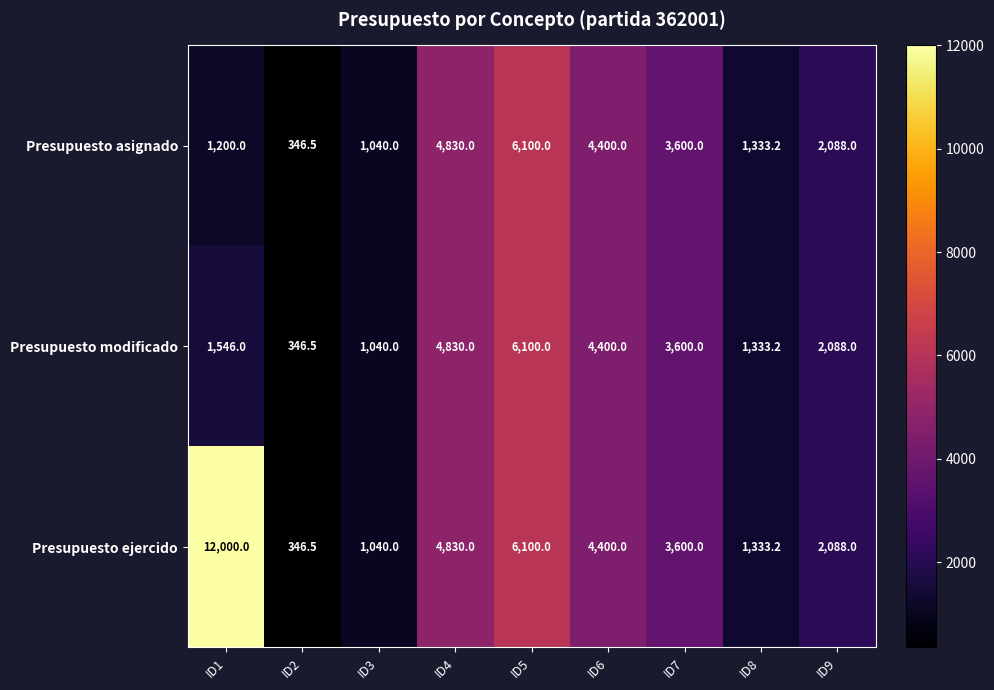

Reading left to right, extract all data points from this chart.

Presupuesto asignado: ID1=1200.0	ID2=346.5	ID3=1040.0	ID4=4830.0	ID5=6100.0	ID6=4400.0	ID7=3600.0	ID8=1333.2	ID9=2088.0
Presupuesto modificado: ID1=1546.0	ID2=346.5	ID3=1040.0	ID4=4830.0	ID5=6100.0	ID6=4400.0	ID7=3600.0	ID8=1333.2	ID9=2088.0
Presupuesto ejercido: ID1=12000.0	ID2=346.5	ID3=1040.0	ID4=4830.0	ID5=6100.0	ID6=4400.0	ID7=3600.0	ID8=1333.2	ID9=2088.0